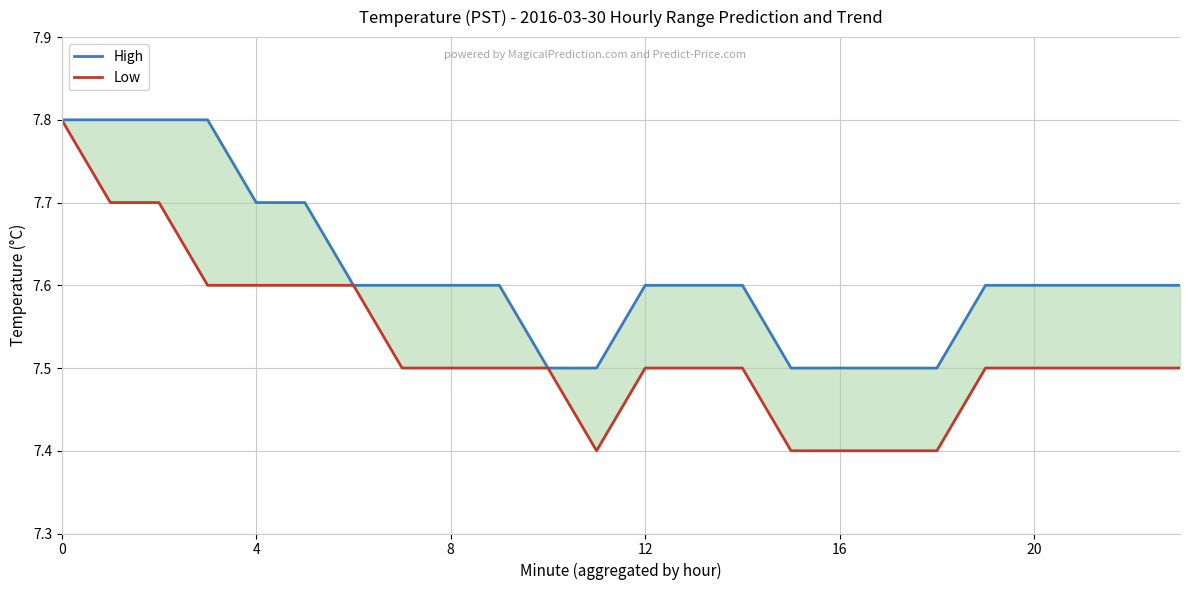

True or false: Low has a value of 7.5 at 19.

True